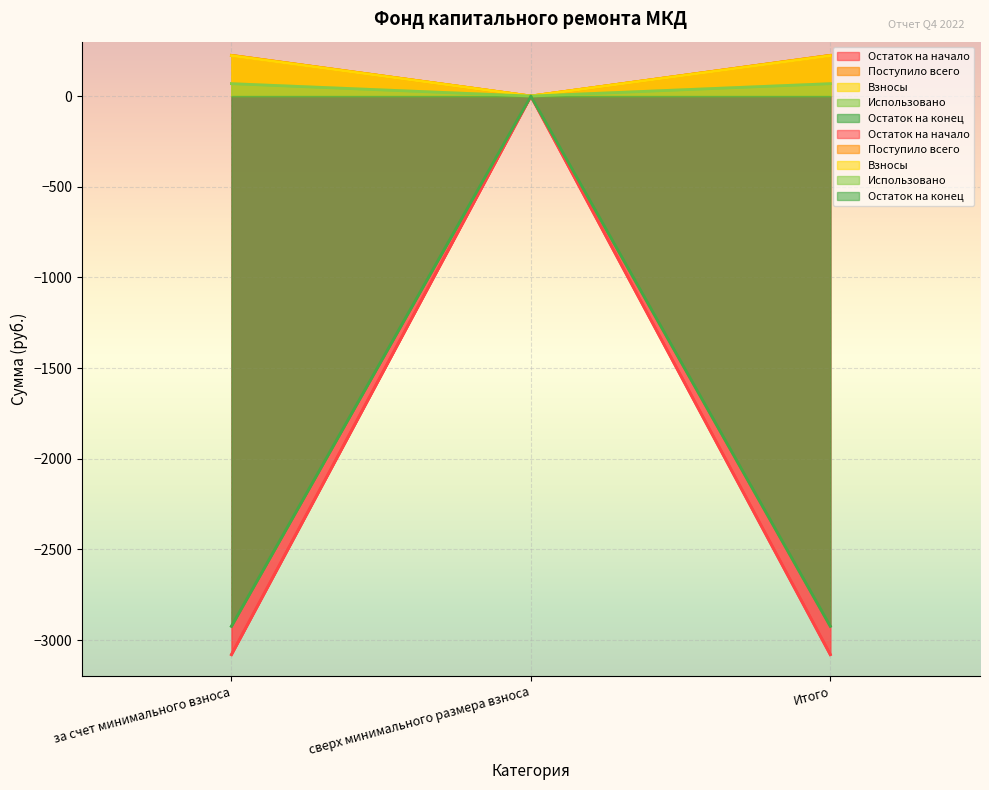

What are all the series names shown in the legend?

Остаток на начало, Поступило всего, Взносы, Использовано, Остаток на конец